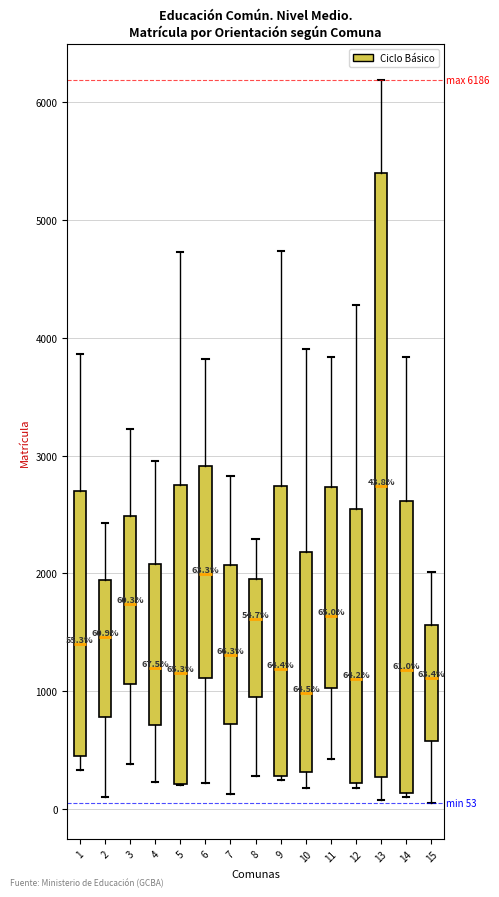

Which box's median line is the lowest?

10